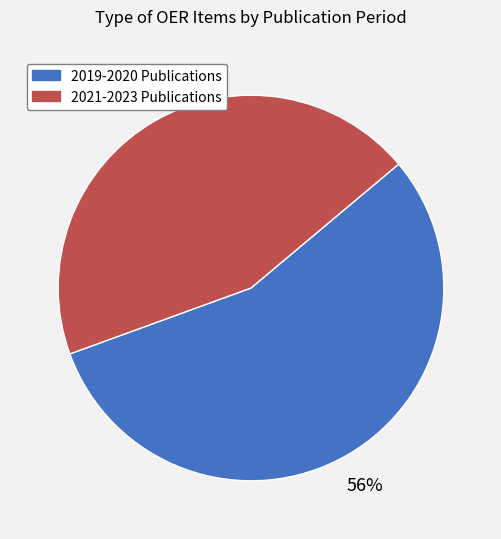

To the nearest percent, what is the average slice percentage?

50%